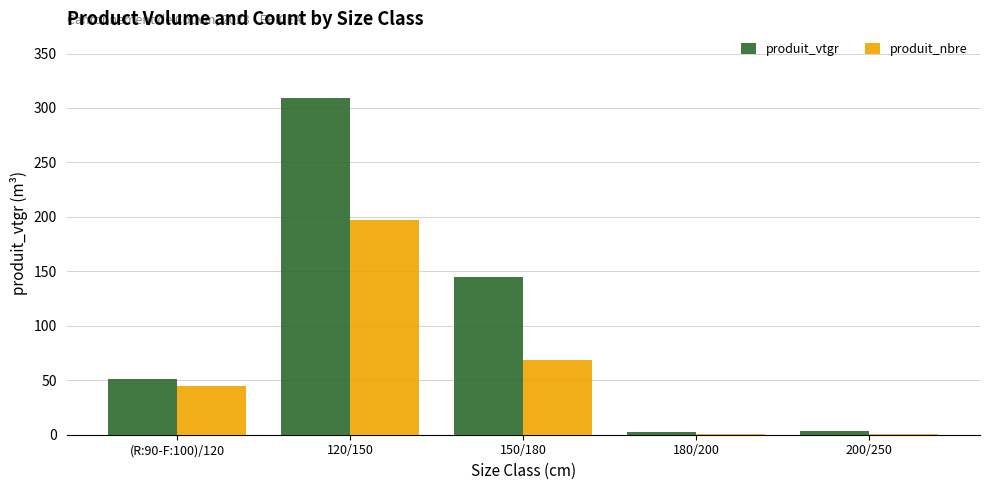

Which label corresponds to the largest value in the chart?

120/150